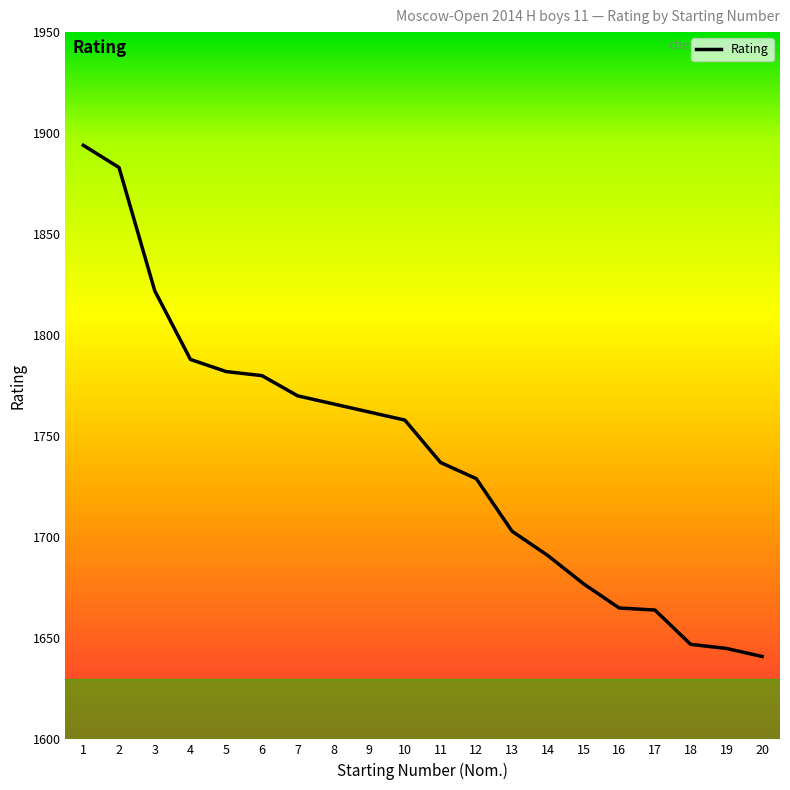

What value does the data have at 13, to the nearest 5?

1705